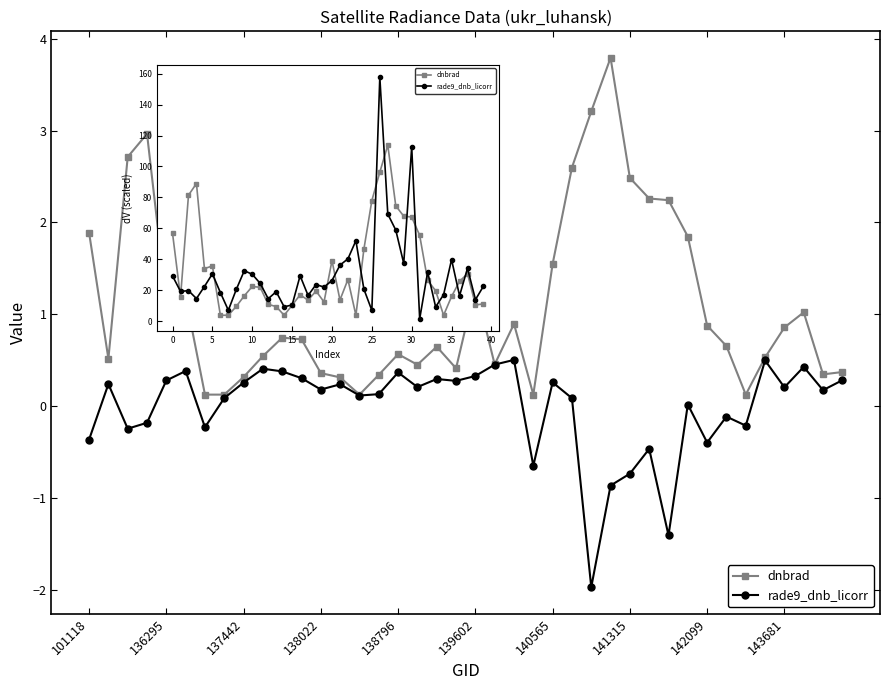

What is the difference between the highest and lowest values at 21?

22.5